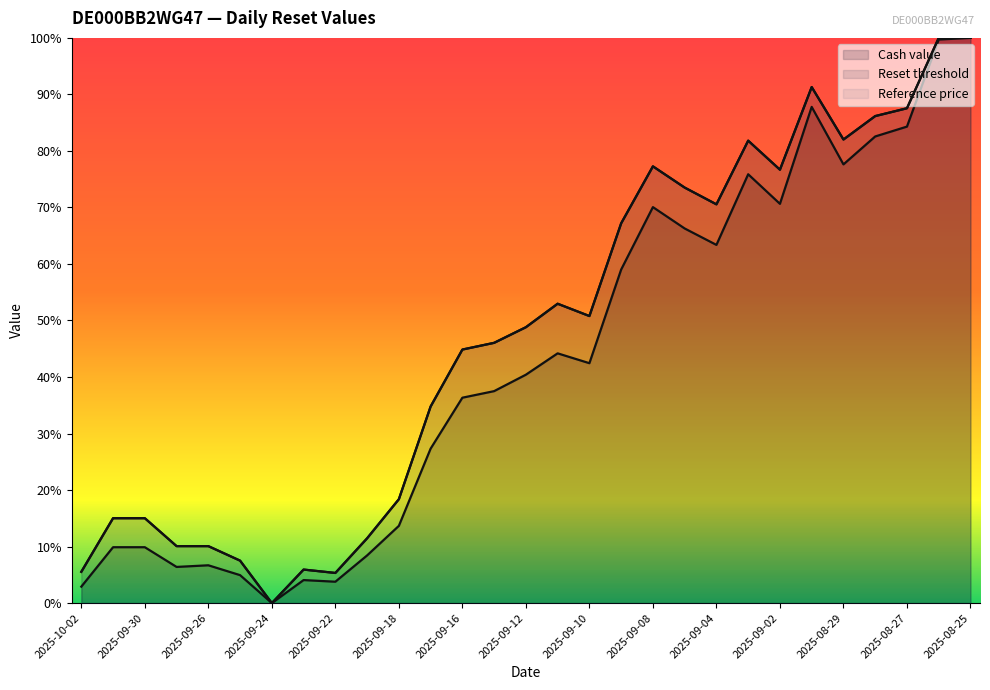

What is the value of the Cash value point at the 23rd from the left?

70.6